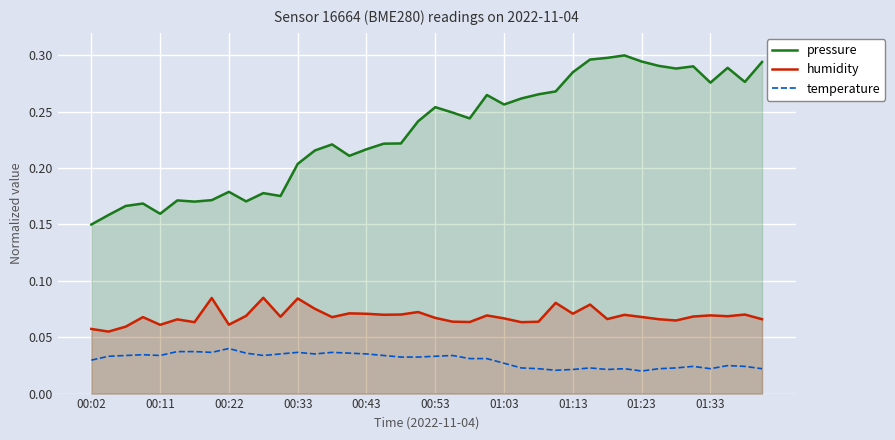

What are all the series names shown in the legend?

pressure, humidity, temperature